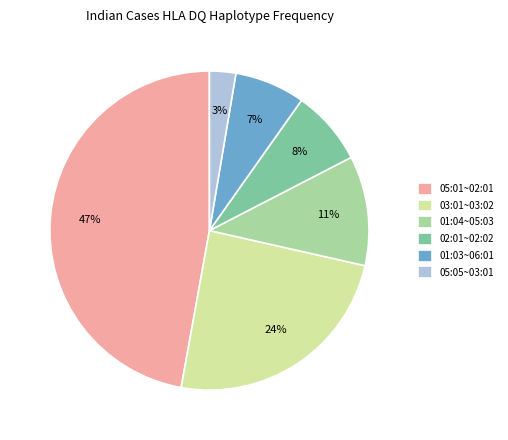

Which slice is the largest?

05:01~02:01